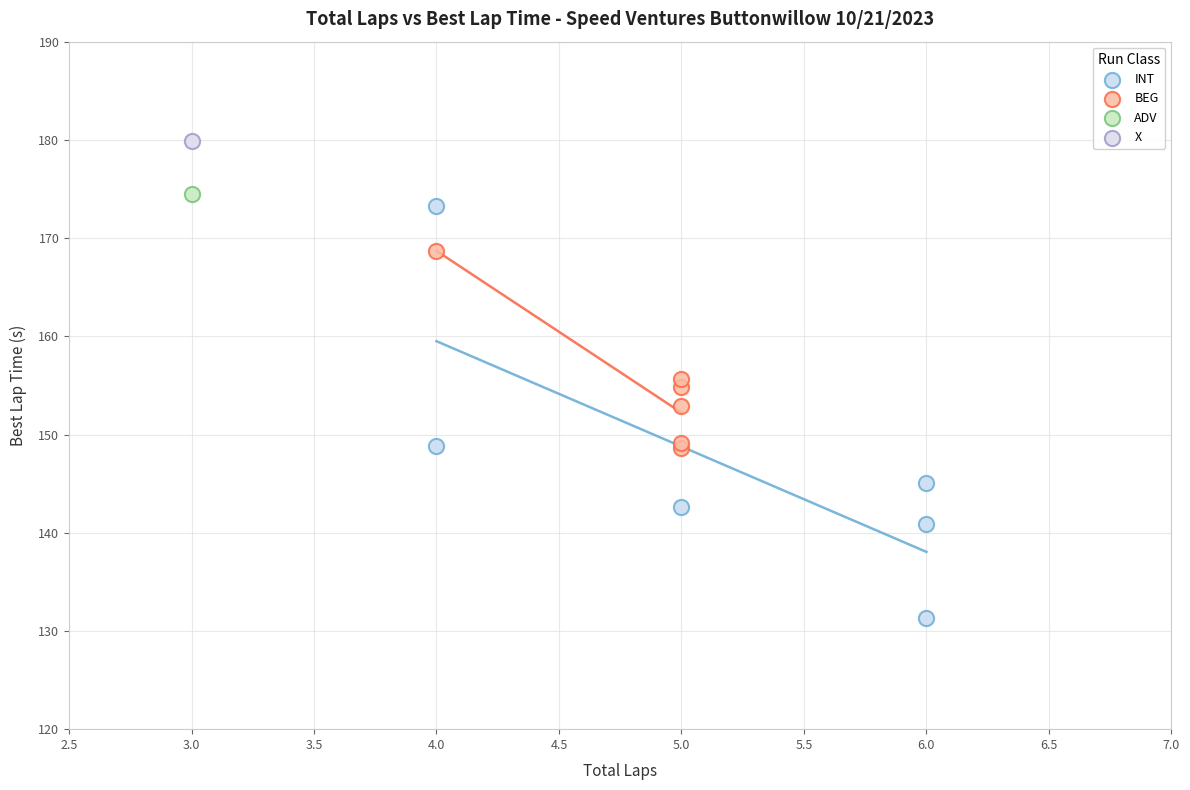

What are all the series names shown in the legend?

INT, BEG, ADV, X